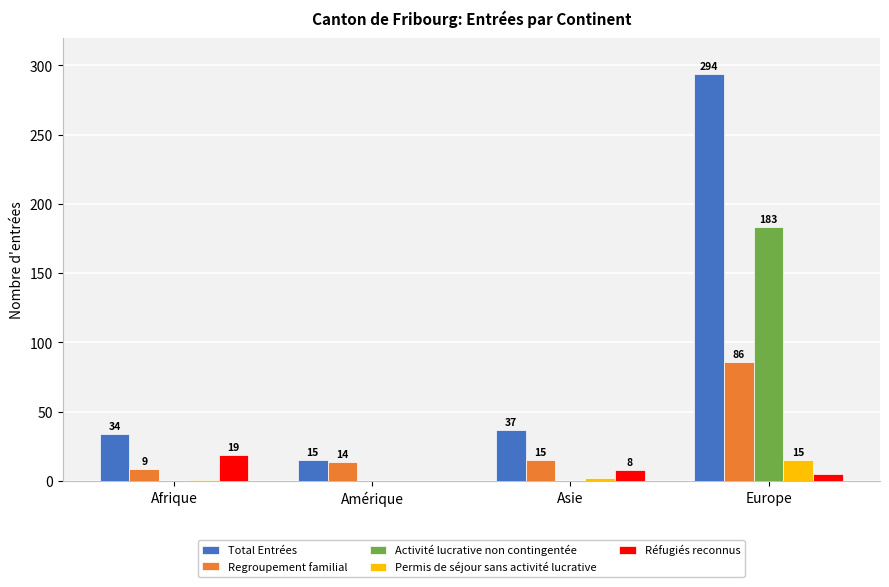

Are the bars horizontal?

No